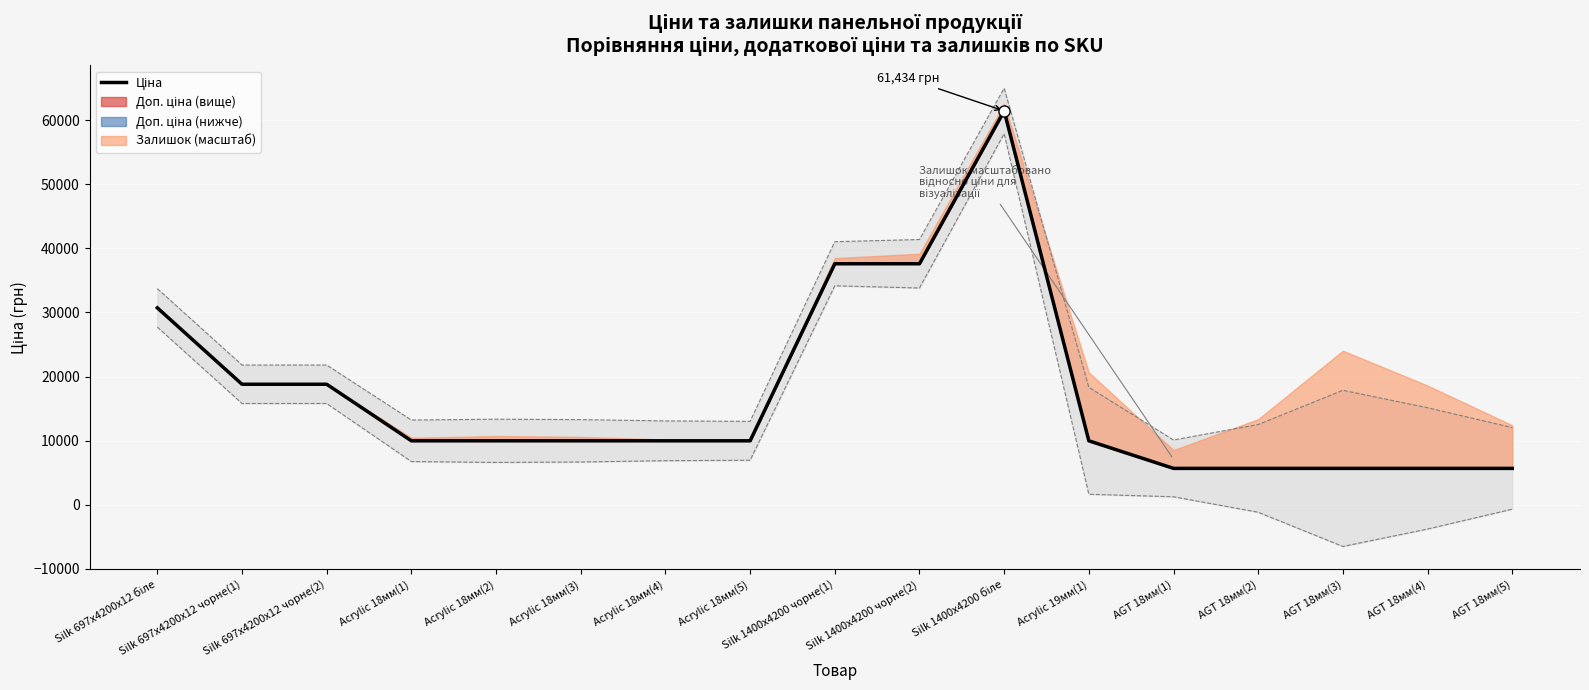

What is the value of the 8th point from the left?

9975.0